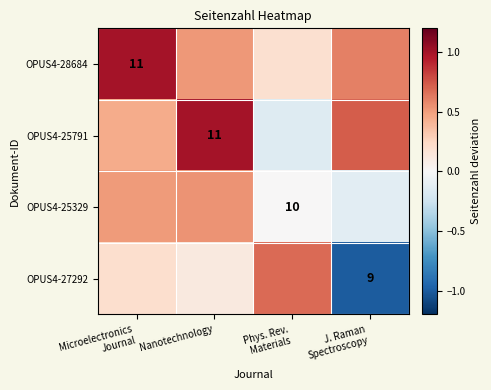

At which category does the chart reach its peak across all series?

Microelectronics
Journal